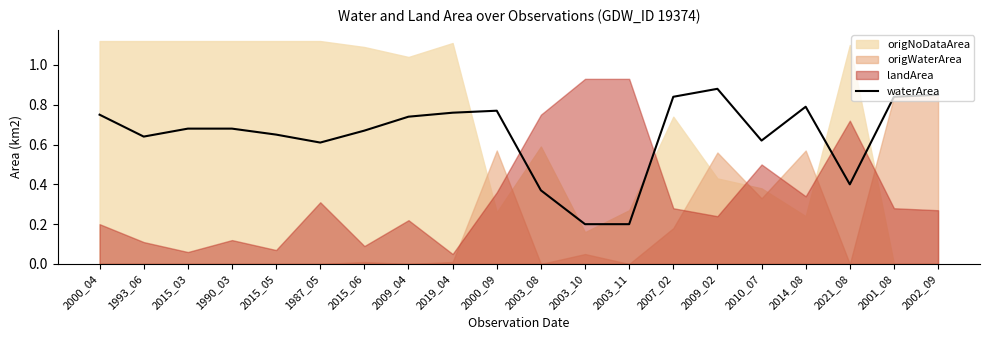

At which category does the data reach its first local peak?

2000_09